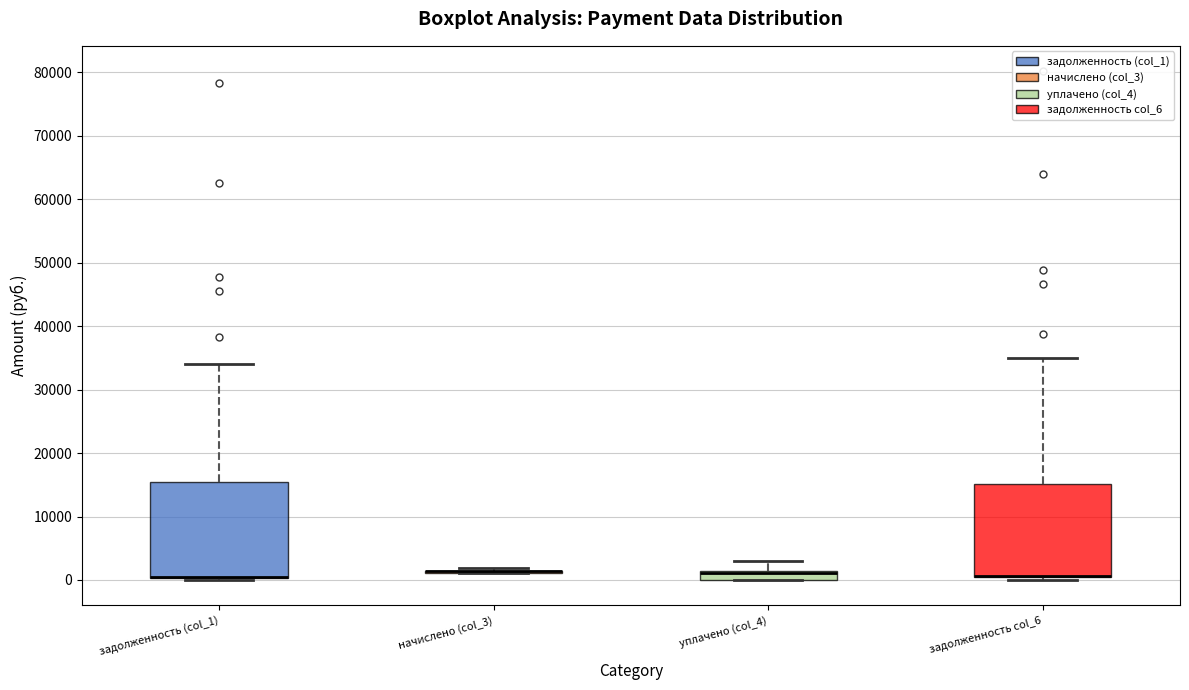

Where is the lower edge of the box for уплачено (col_4) on the y-axis? The values are not printed on the chart, so give them approximately, as read against the axis.

0